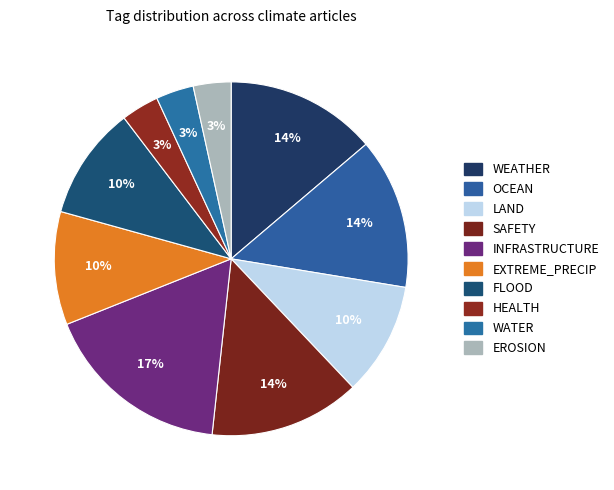

How many slices are in this pie chart?

10